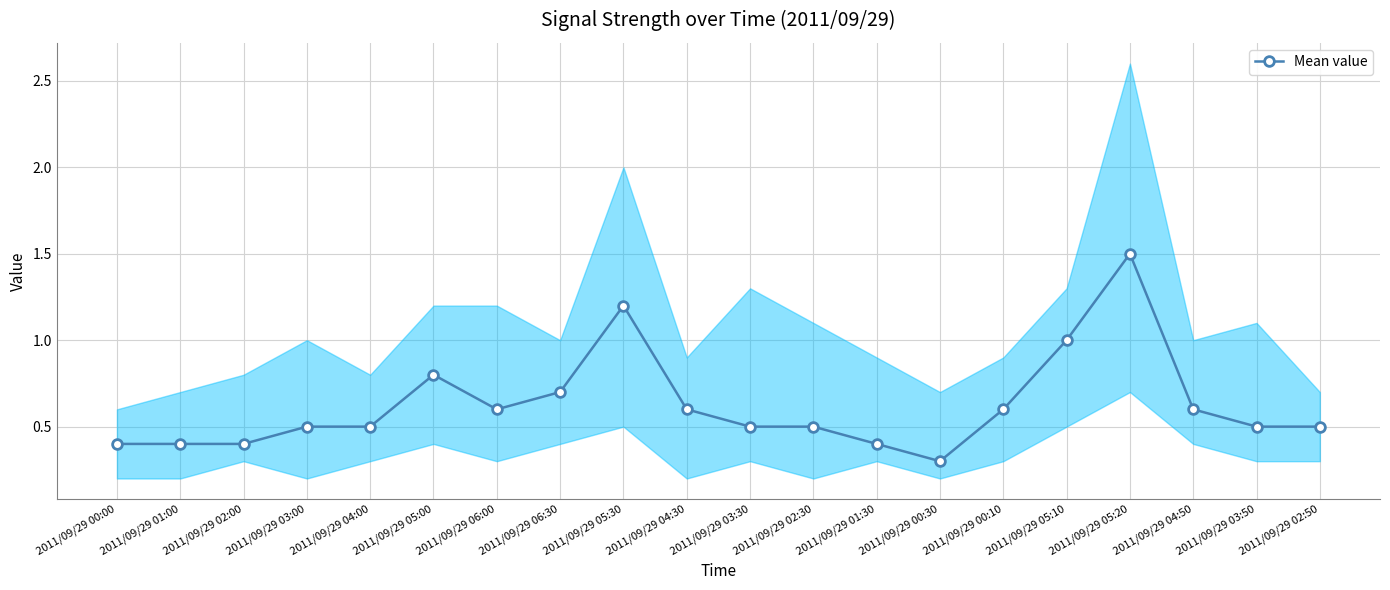

List the labels in order of value, smallest first.

2011/09/29 00:30, 2011/09/29 00:00, 2011/09/29 01:00, 2011/09/29 02:00, 2011/09/29 01:30, 2011/09/29 03:00, 2011/09/29 04:00, 2011/09/29 03:30, 2011/09/29 02:30, 2011/09/29 03:50, 2011/09/29 02:50, 2011/09/29 06:00, 2011/09/29 04:30, 2011/09/29 00:10, 2011/09/29 04:50, 2011/09/29 06:30, 2011/09/29 05:00, 2011/09/29 05:10, 2011/09/29 05:30, 2011/09/29 05:20